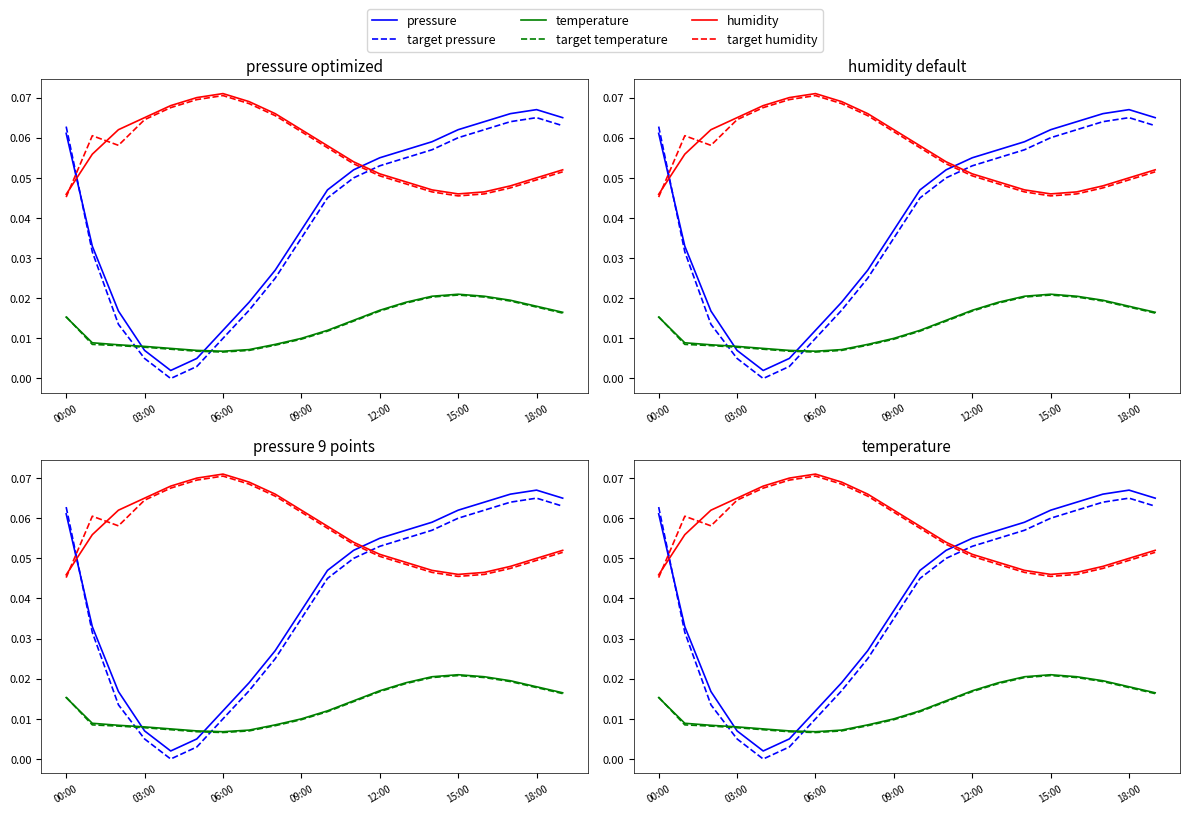

True or false: pressure has more than 1 interior local peaks.

False